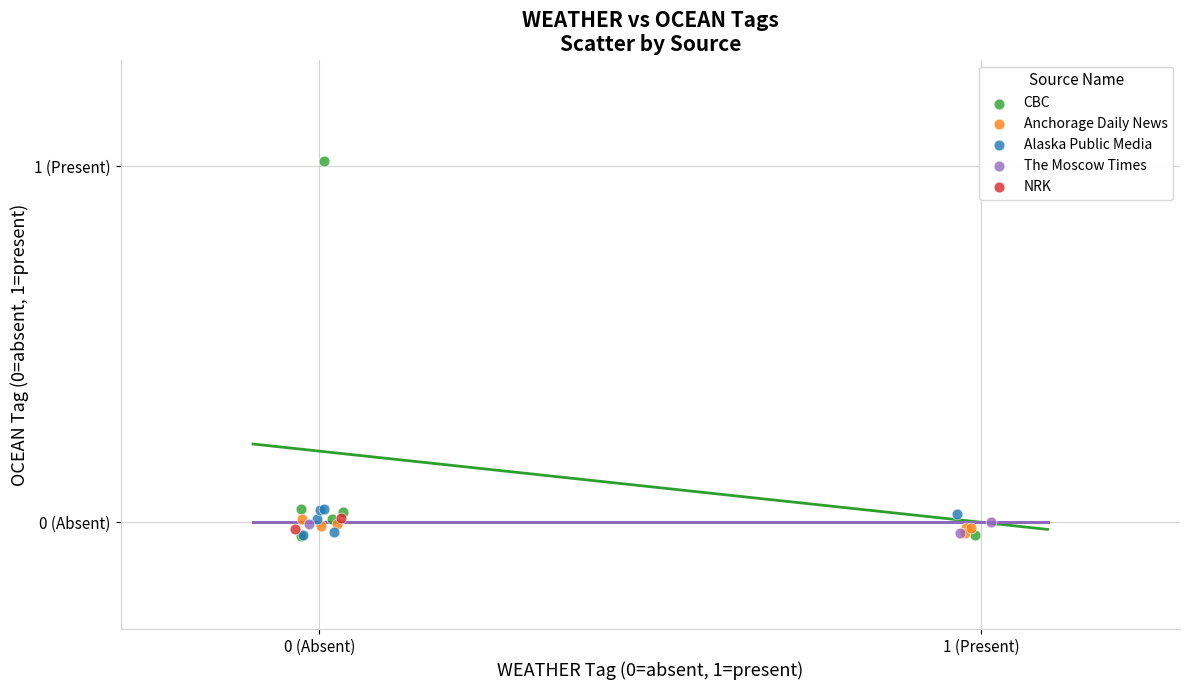

Which series contains the highest Y value?

CBC